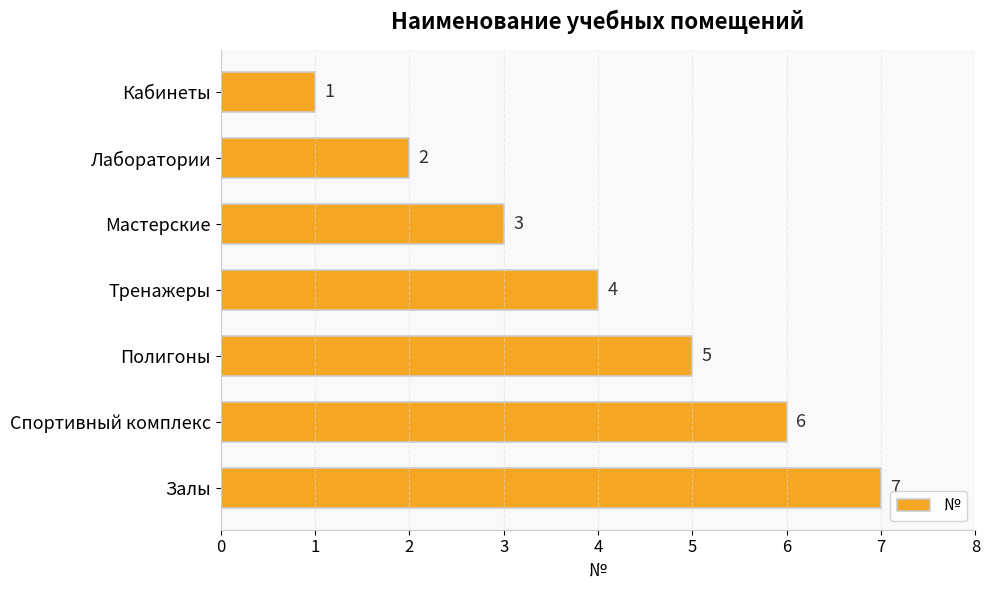

Count the values in the range 2 to 6.

5